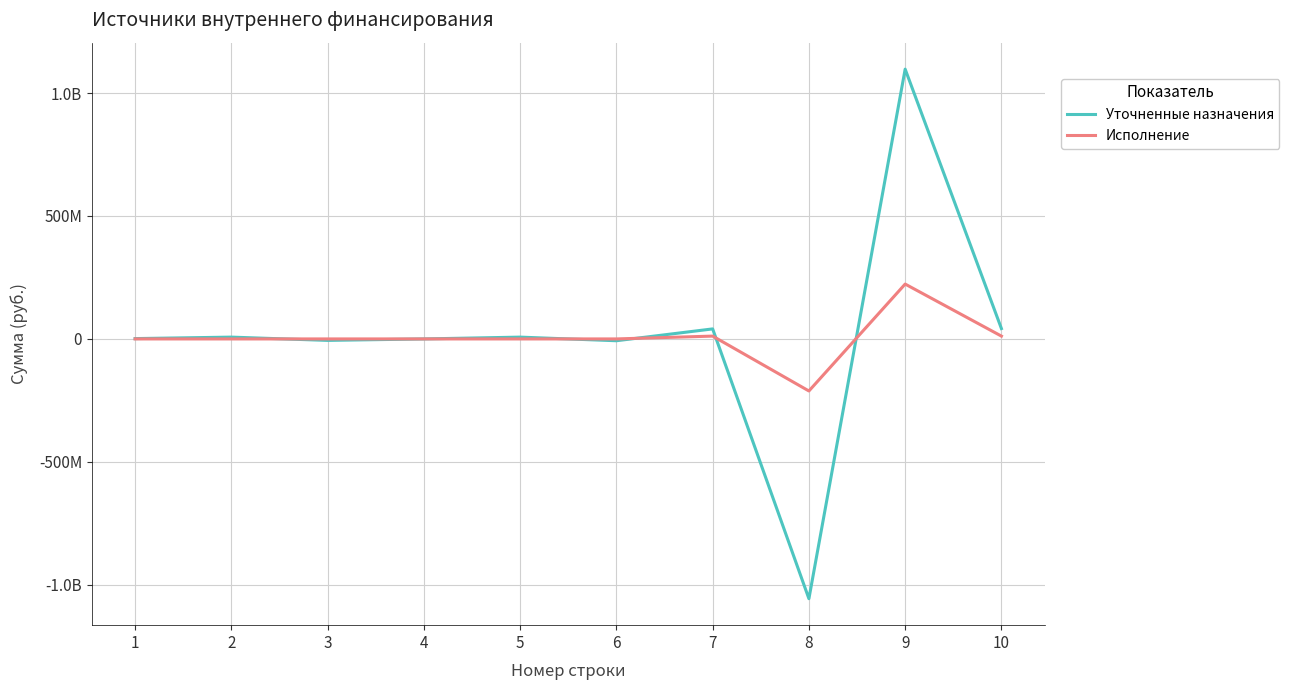

At how many categories does at least one series exceed 143893337?

1